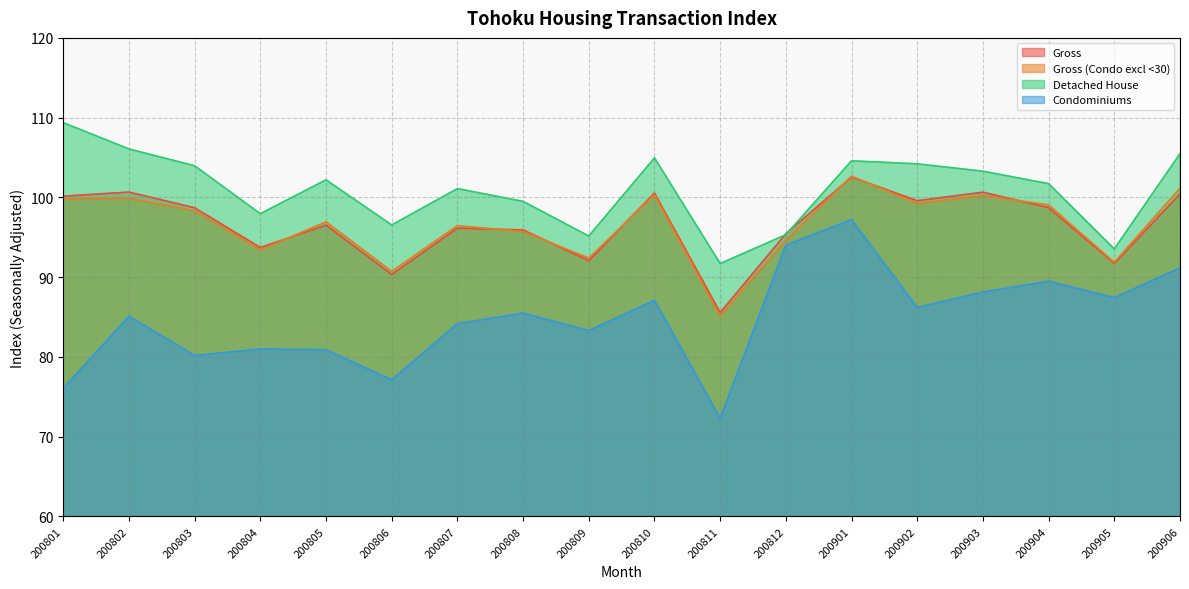

True or false: Detached House has more than 1 points higher than both neighbors.

True